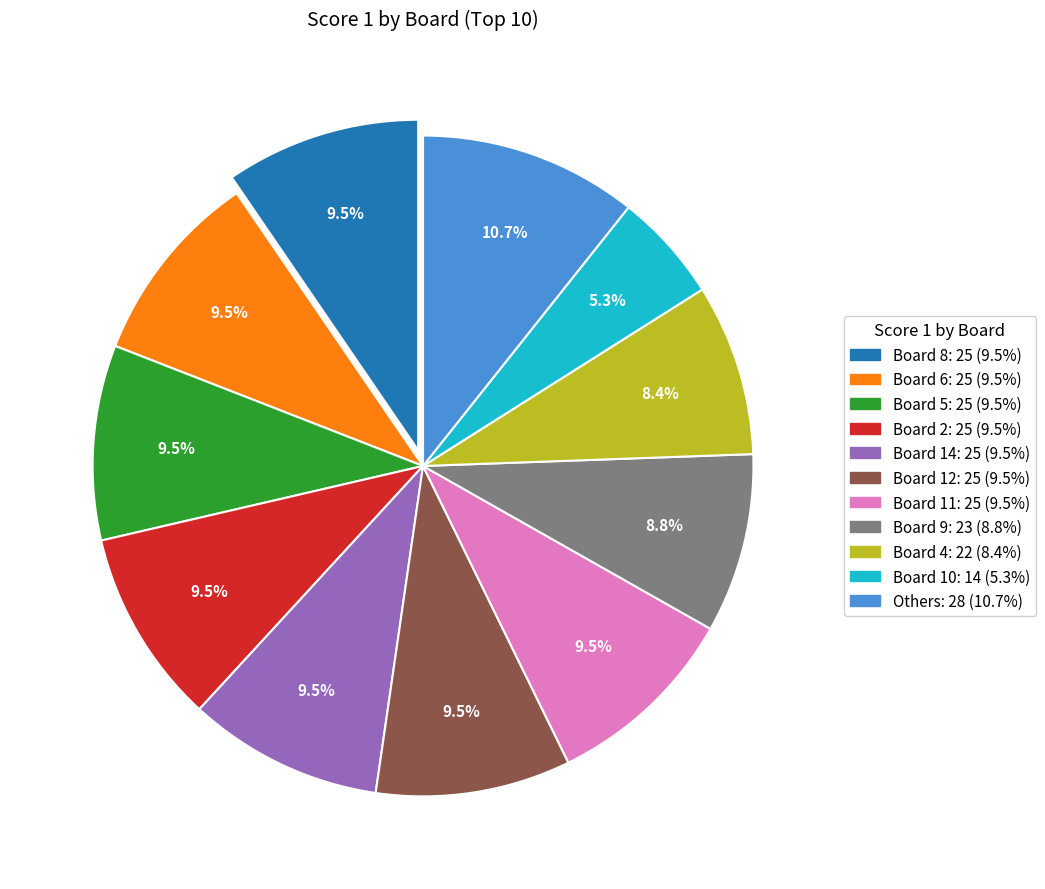

Is there any slice that represents more than half of the pie?

No